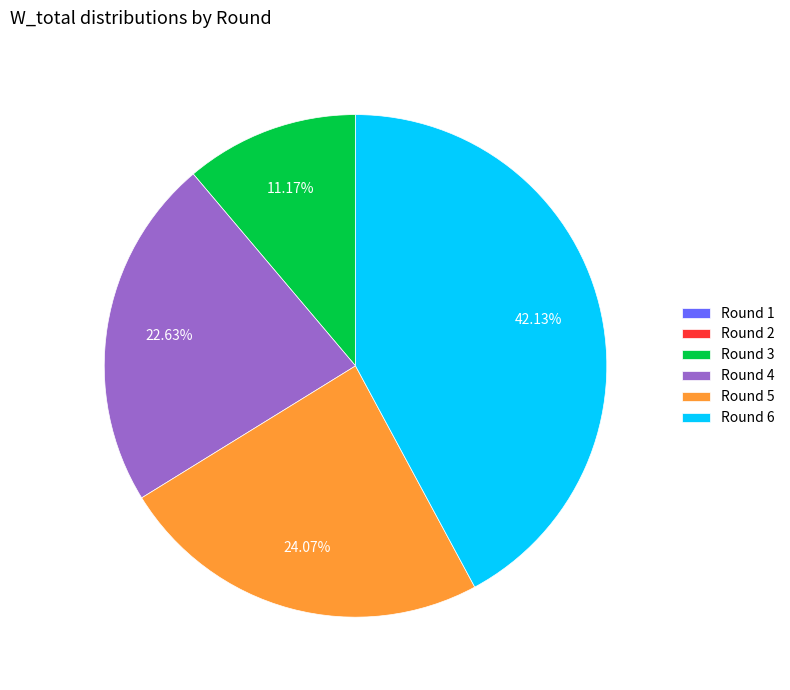

Does Round 3 account for over 50% of the chart?

No